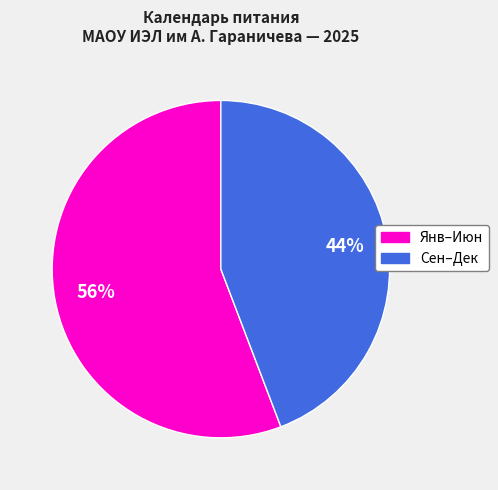

To the nearest percent, what is the difference between the largest and smallest slice percentages?

12%